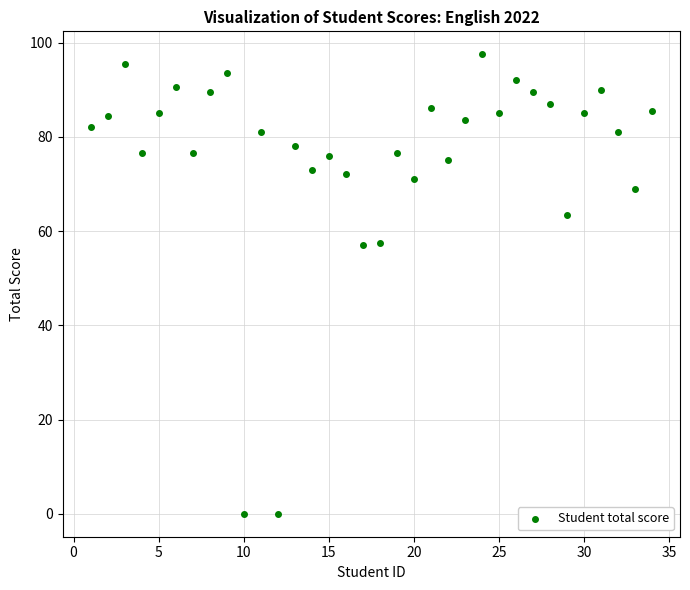

What is the range of X values (max minus min)?

33.0